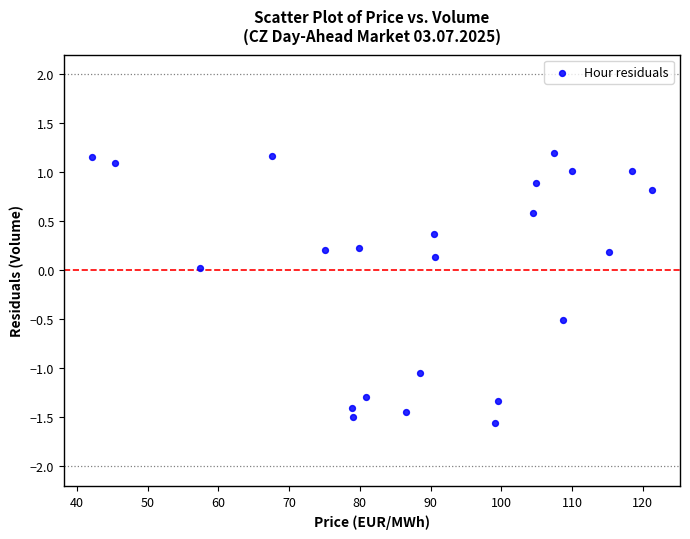

What is the range of Y values (max minus min)?

2.8